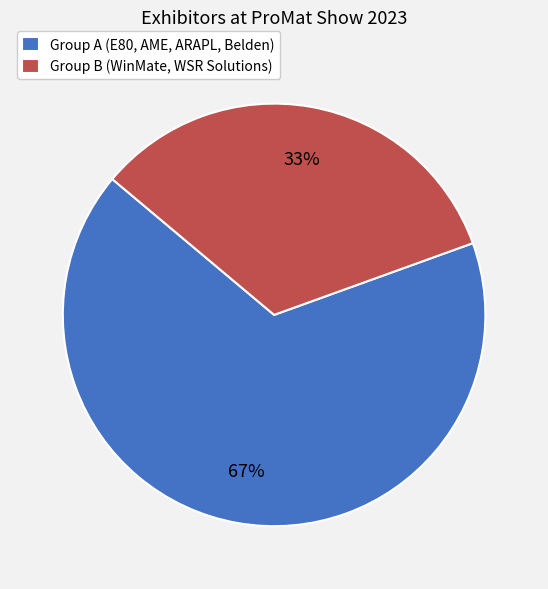

To the nearest percent, what percentage of the pie is Group B (WinMate, WSR Solutions)?

33%